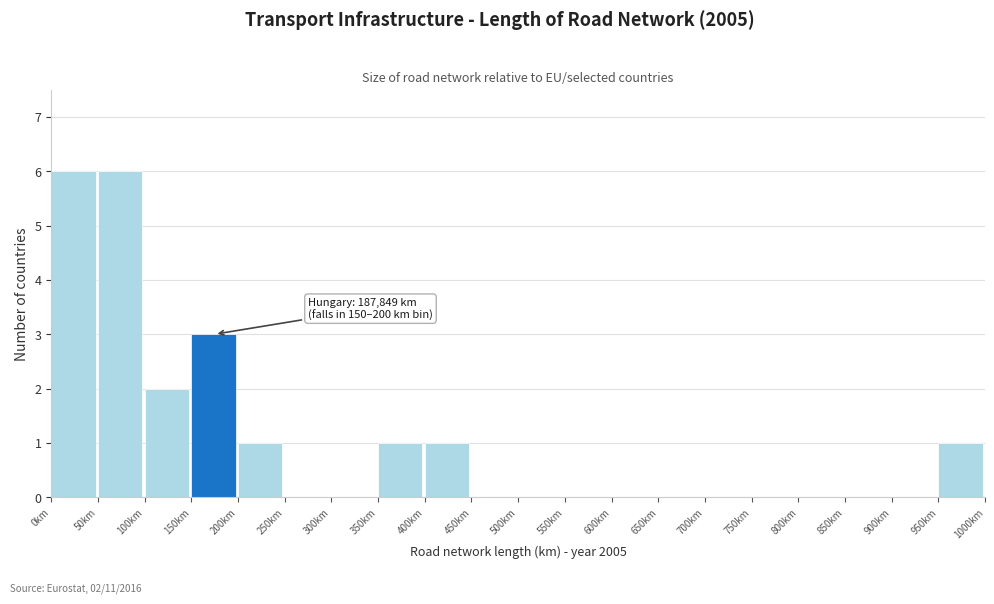

Reading left to right, transcribe all the data shown in this chart.

0km=6	50km=6	100km=2	150km=3	200km=1	250km=0	300km=0	350km=1	400km=1	450km=0	500km=0	550km=0	600km=0	650km=0	700km=0	750km=0	800km=0	850km=0	900km=0	950km=1